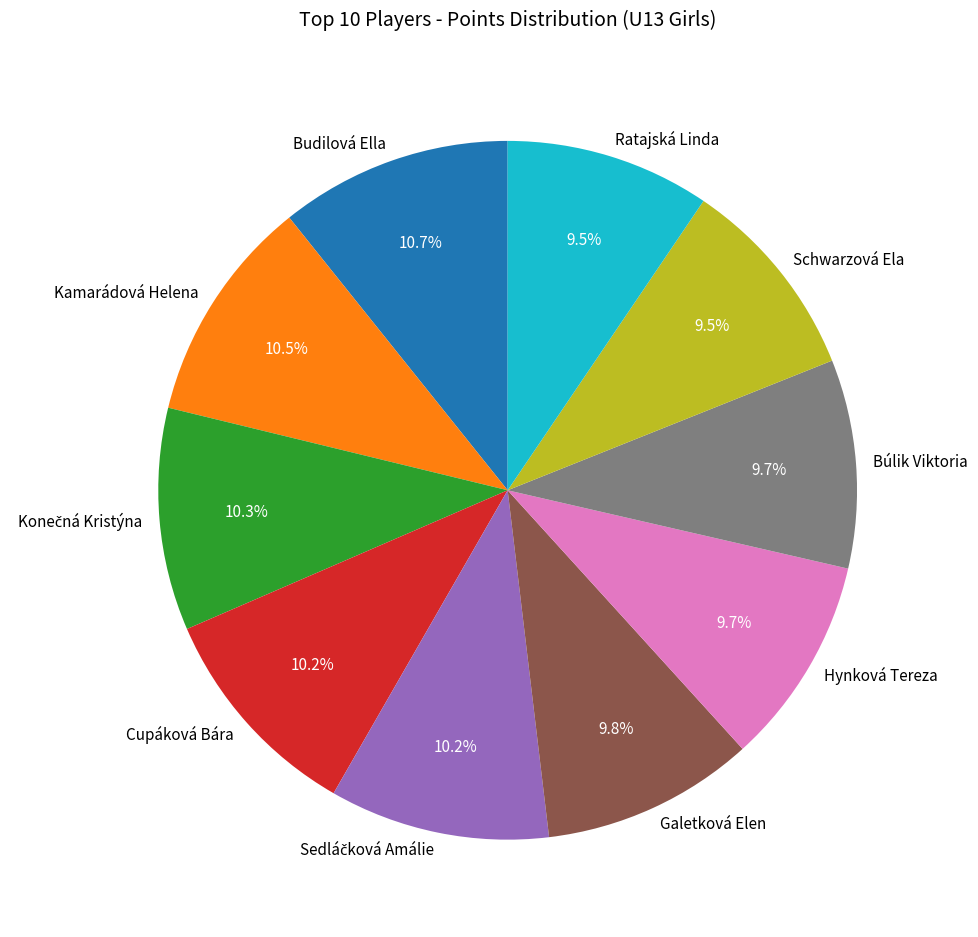

Is there any slice that represents more than half of the pie?

No